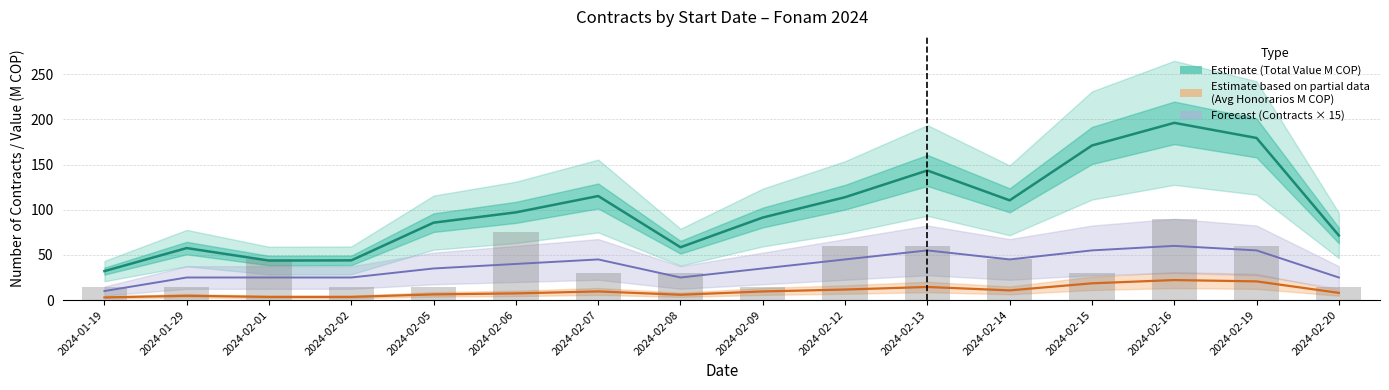

The value of Estimate (Avg Honorarios M COP) at 2024-02-14 is 10.7. True or false?

True